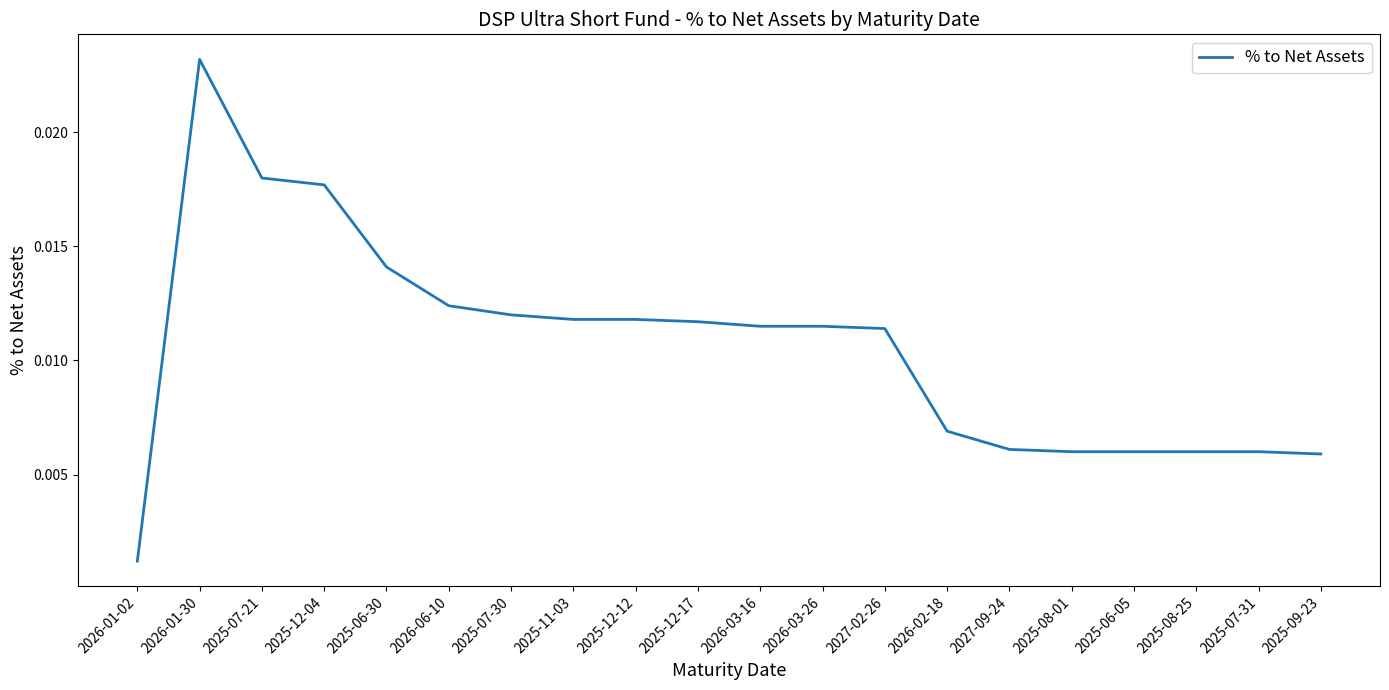

What position from the right is 2027-02-26?

8